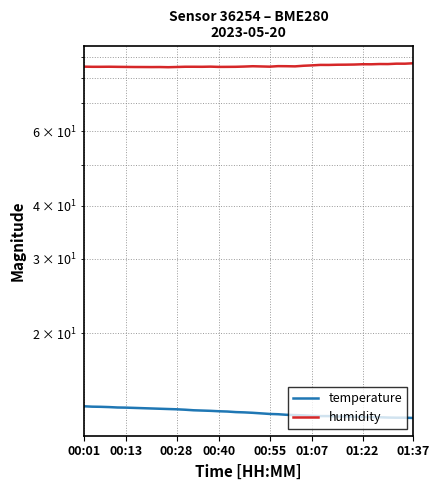

True or false: humidity has a value of 115.4 at 14.

False